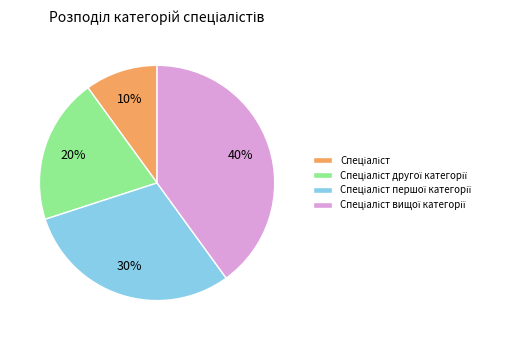

To the nearest percent, what is the average slice percentage?

25%